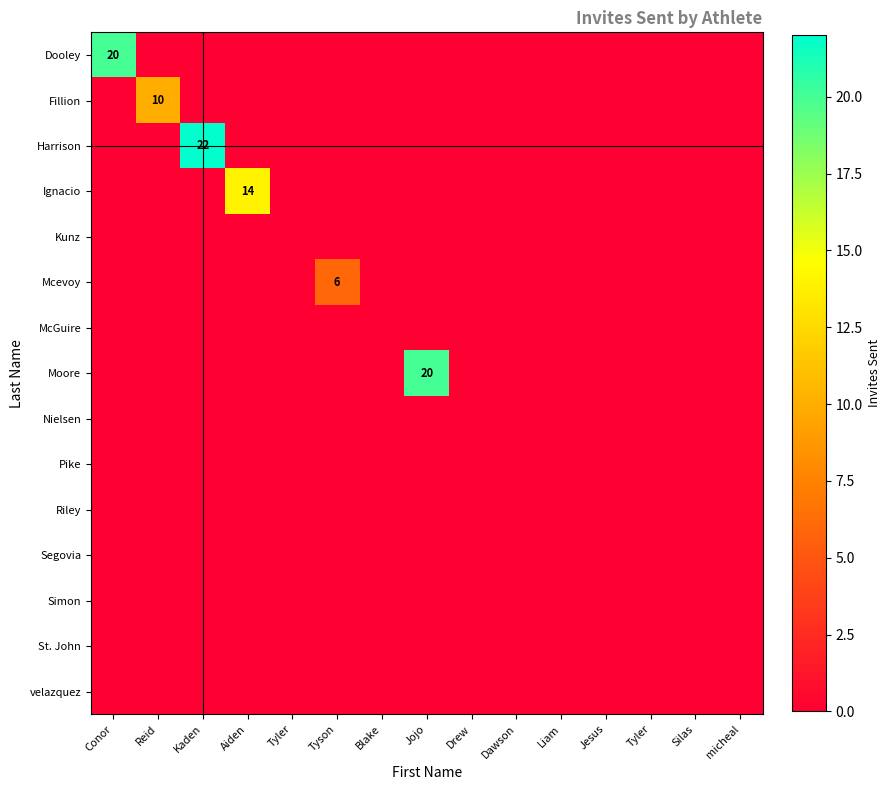

At which label does Nielsen reach its minimum?

Conor